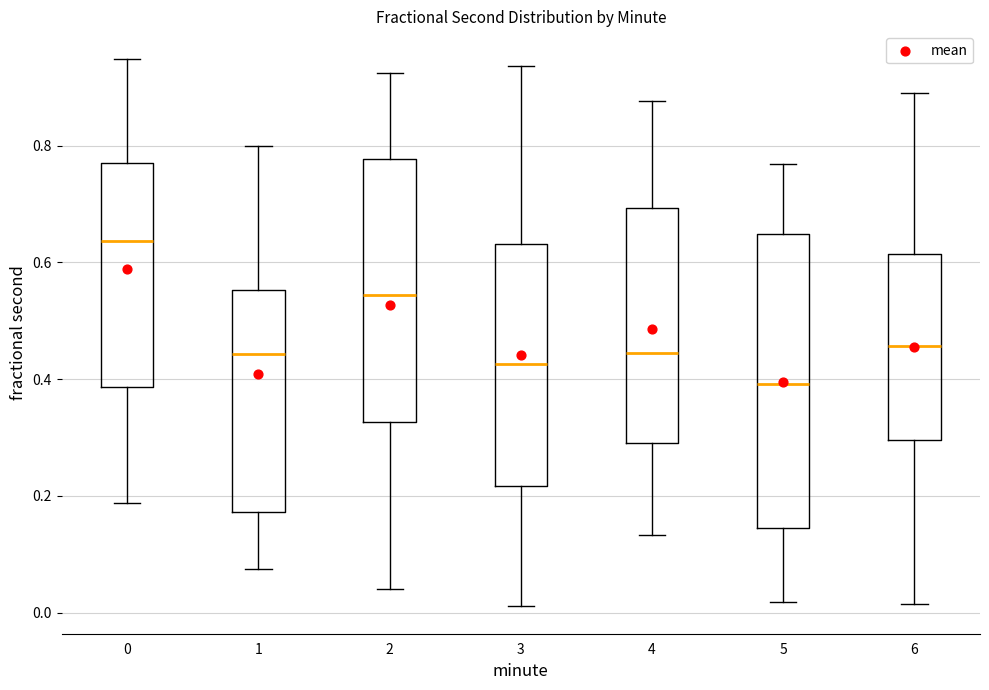

Which box is the tallest, from its lower edge to its upper edge?

5